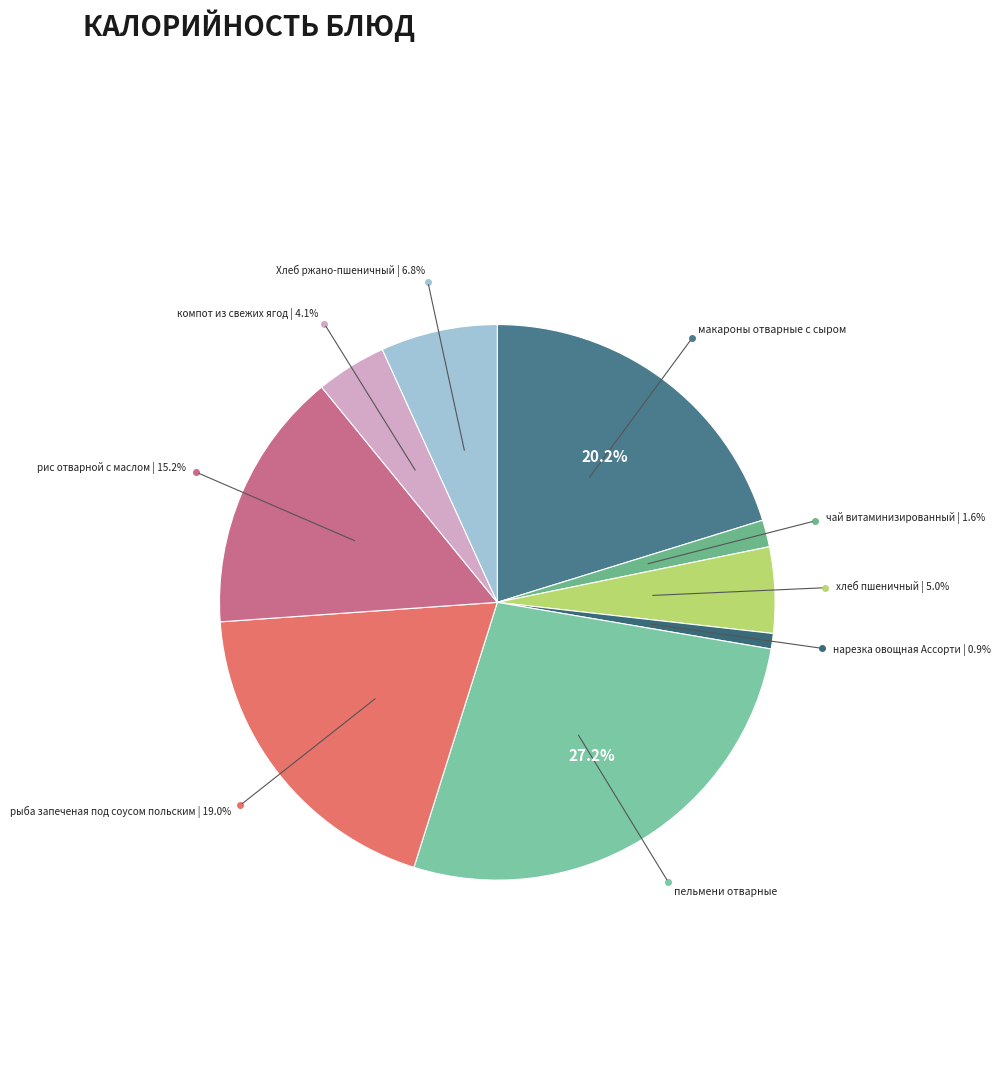

Count the number of slices in the pie.

9